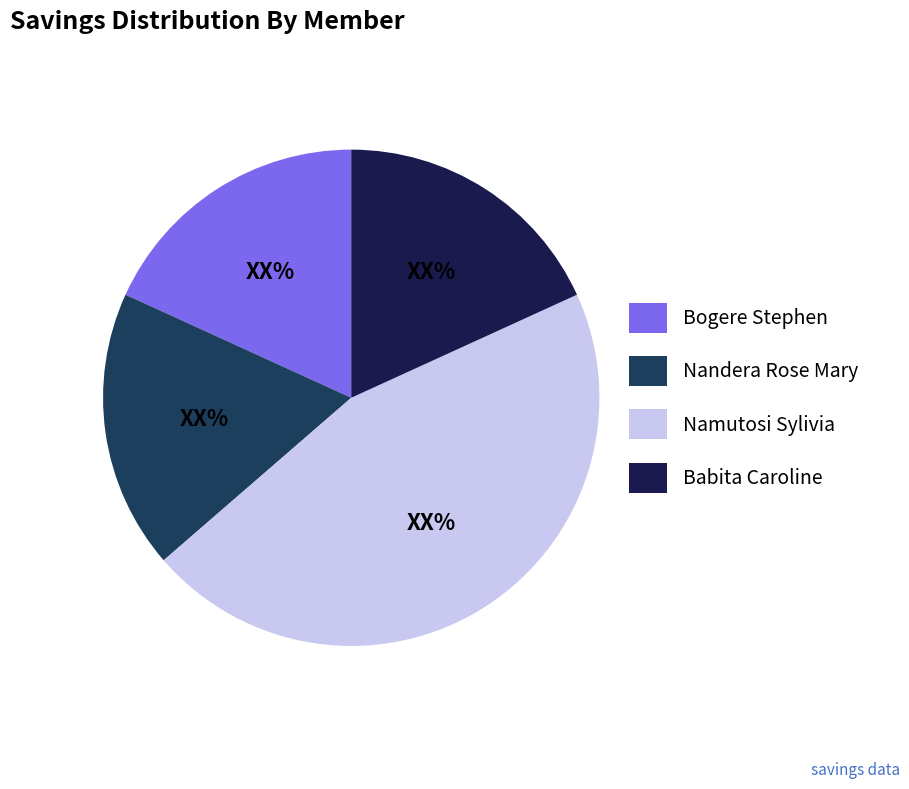

Approximately how many times larger is the value at Bogere Stephen compared to Namutosi Sylivia?

0.4